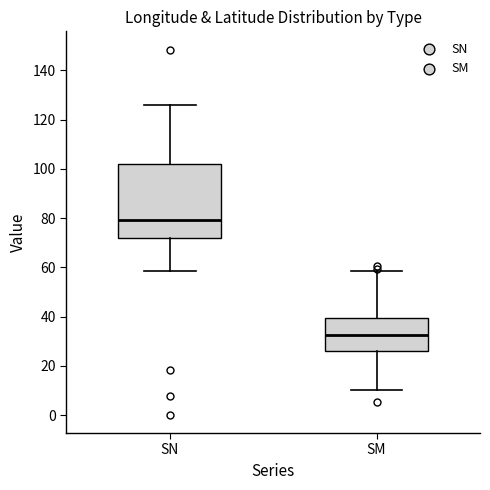

Where does the lower whisker of the box for SN end on the y-axis? The values are not printed on the chart, so give them approximately, as read against the axis.

58